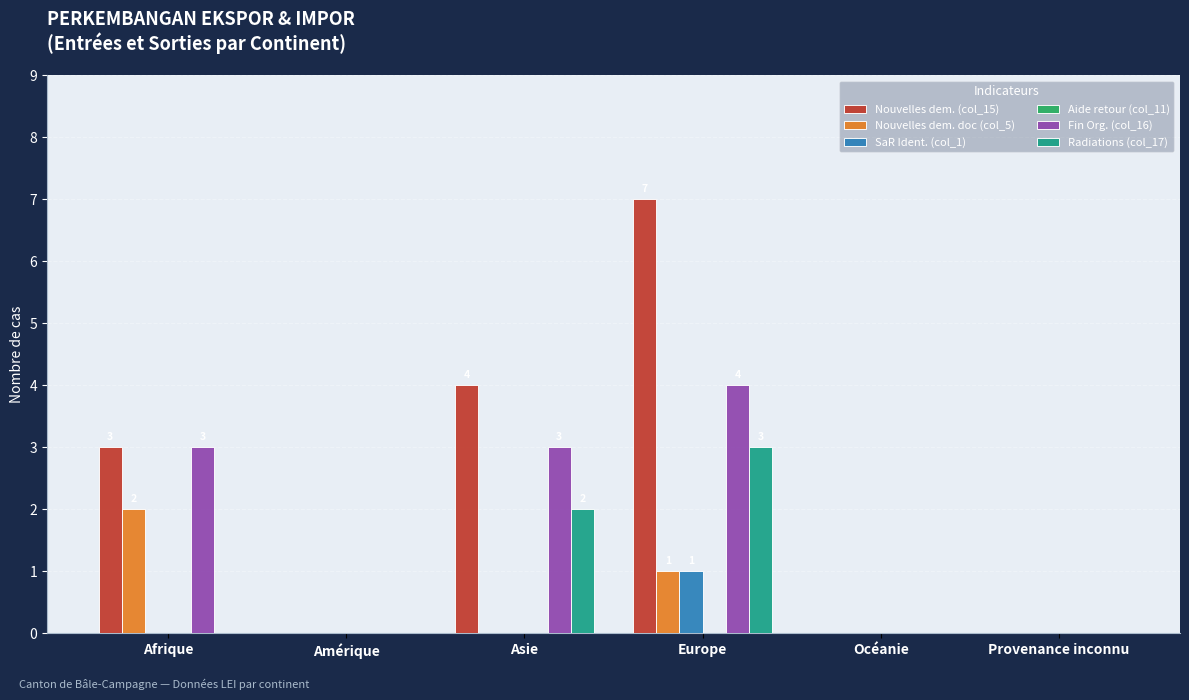

At which category is the sum across all series the highest?

Europe